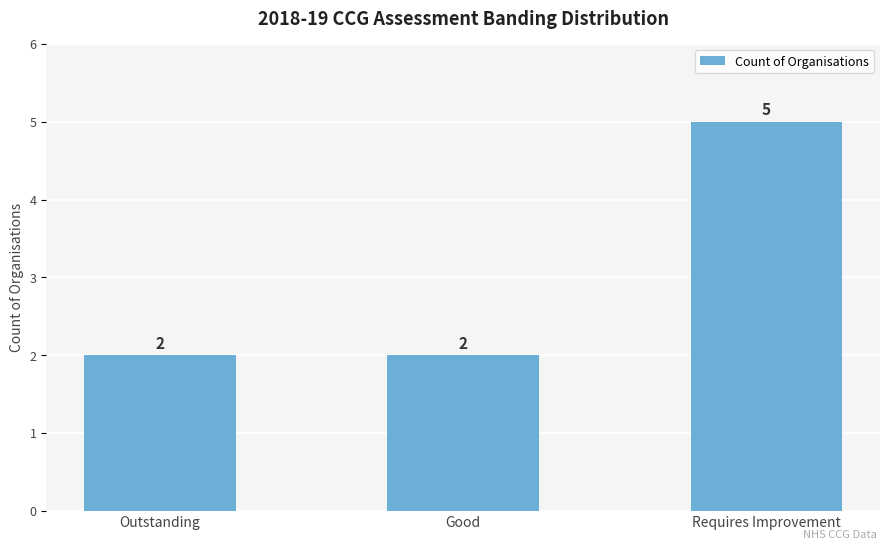

Read the value at Requires Improvement.

5